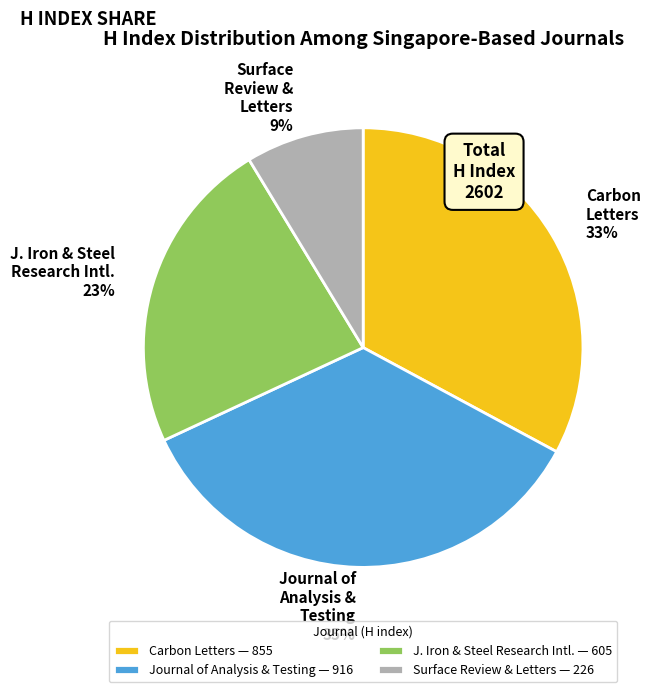

What percentage is the Surface Review & Letters — 226 slice, to the nearest percent?

9%